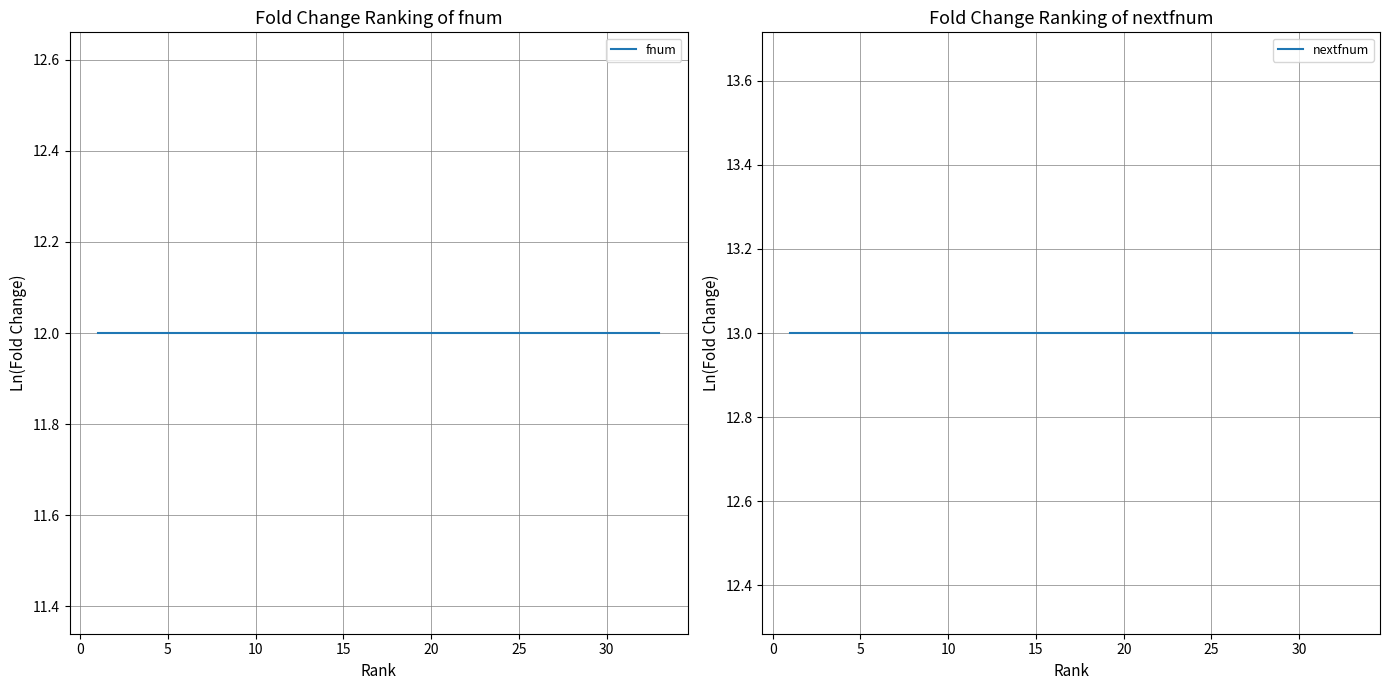

How many lines are shown in the chart?

2